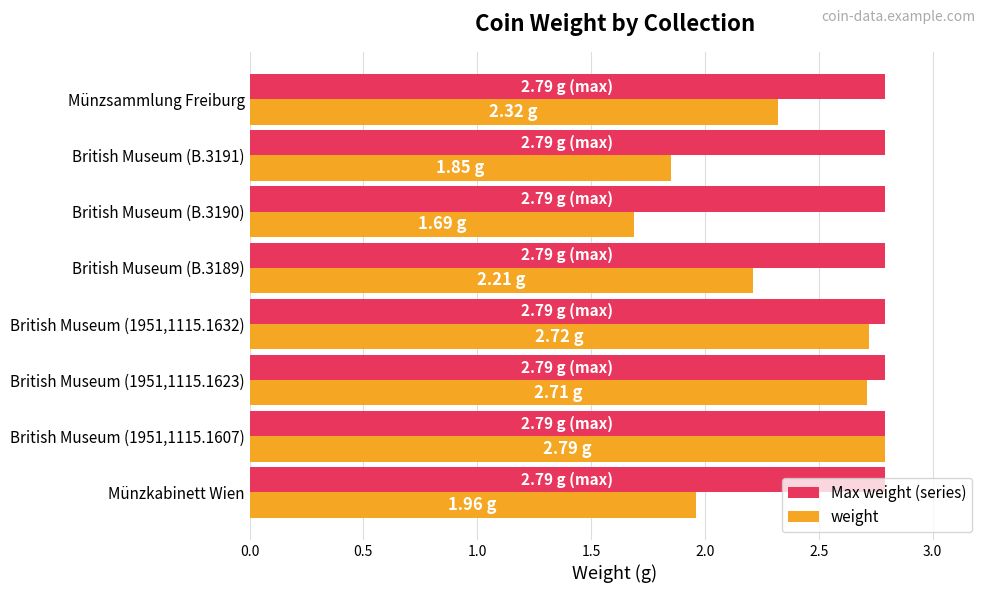

Which series has the widest spread of values?

weight